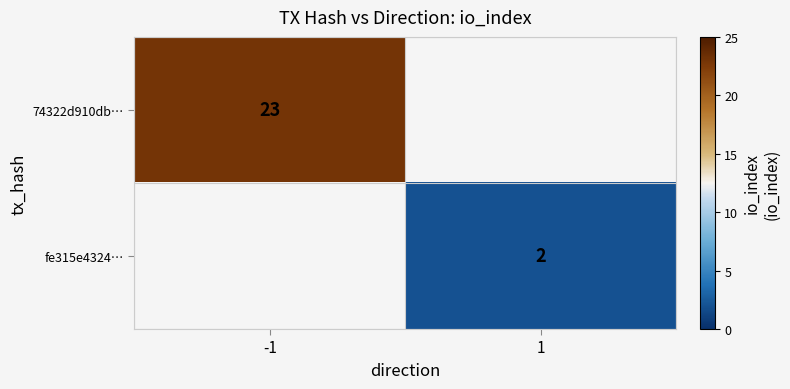

What is the smallest value displayed?

2.0